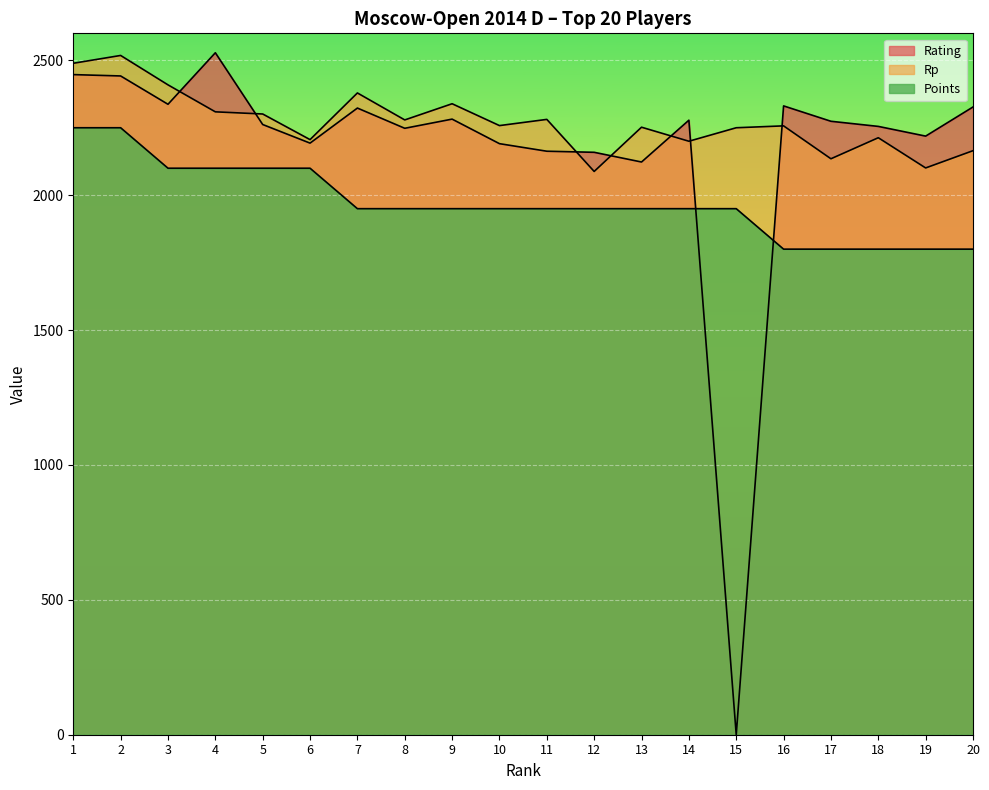

How many values in the Points series are below 1950?

5